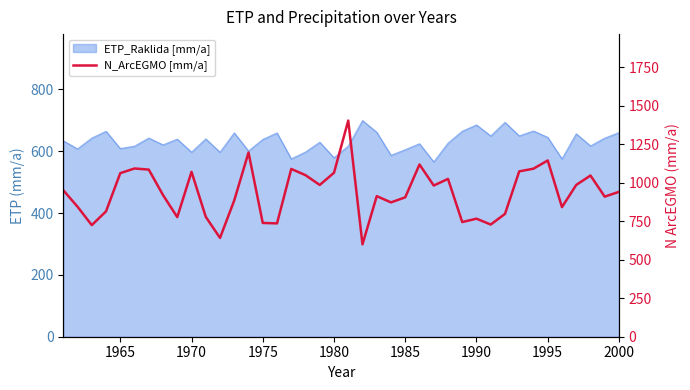

What is the difference between the maximum and minimum values?

803.4